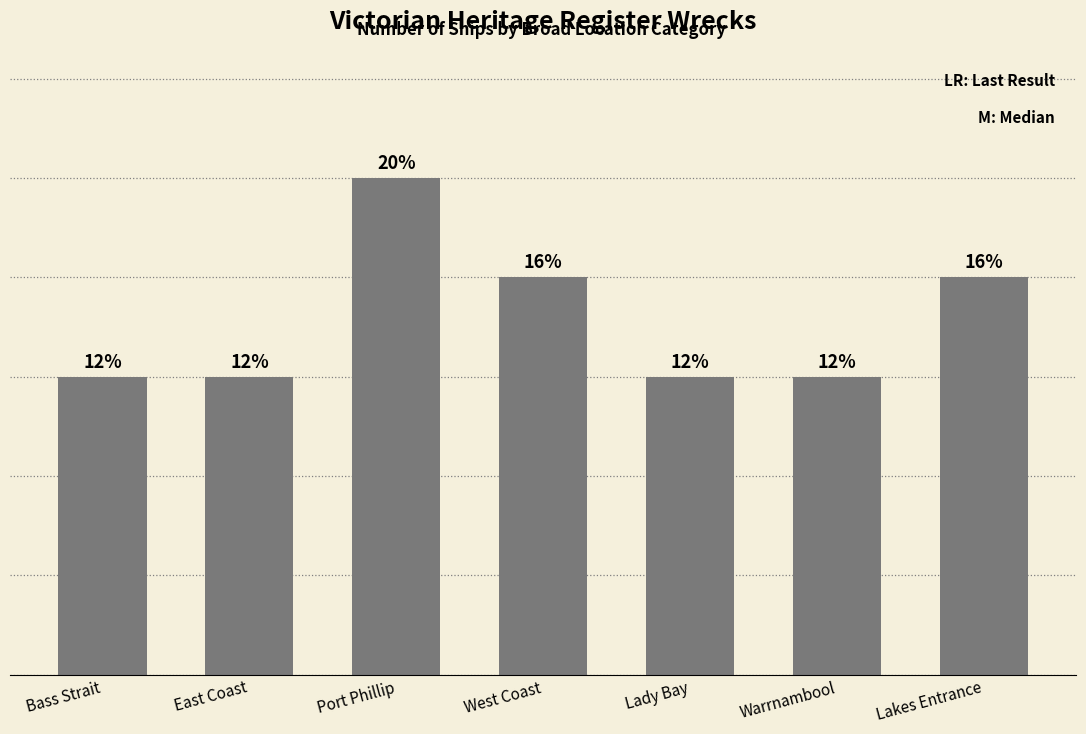

Rank the categories by value from lowest to highest.

Bass Strait, East Coast, Lady Bay, Warrnambool, West Coast, Lakes Entrance, Port Phillip